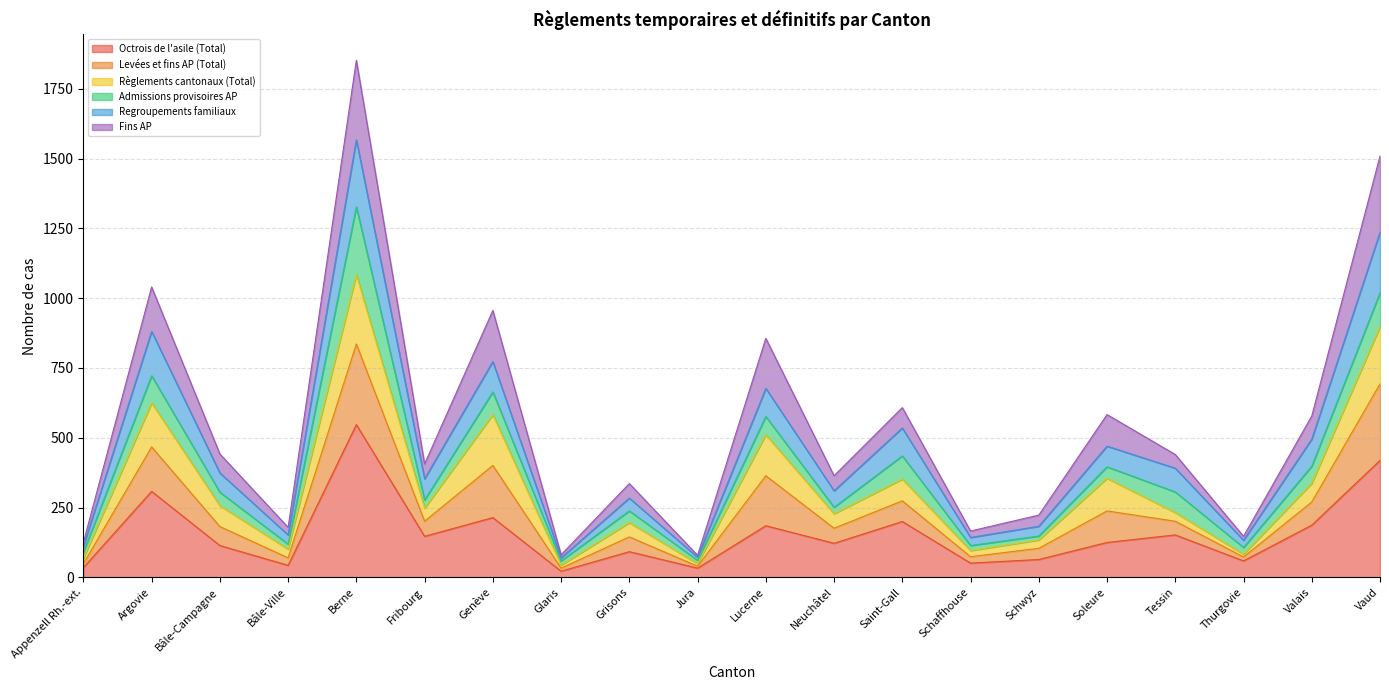

At which label does Octrois de l'asile (Total) reach its peak?

Berne